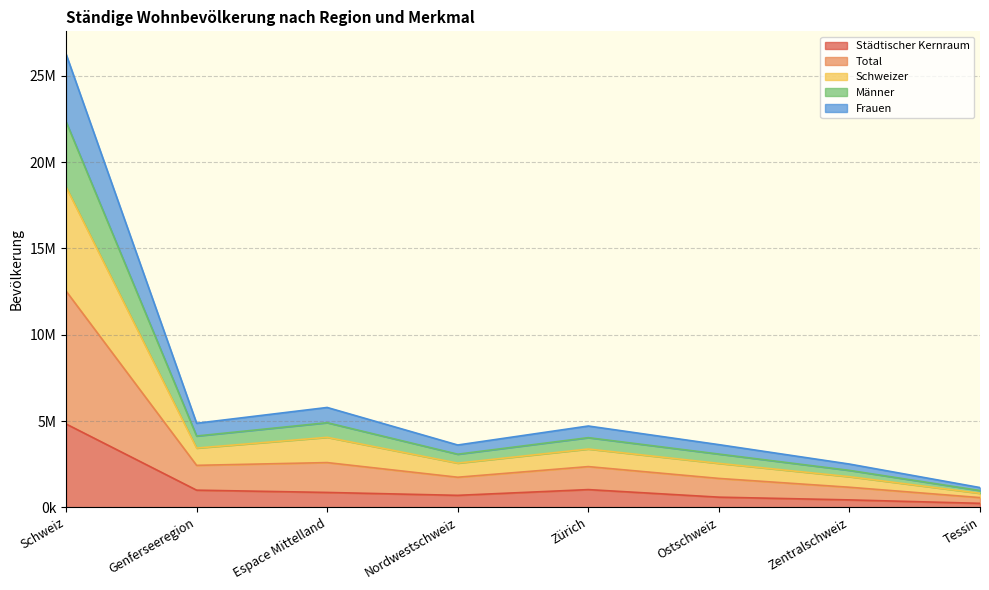

Does the chart have visible grid lines?

Yes